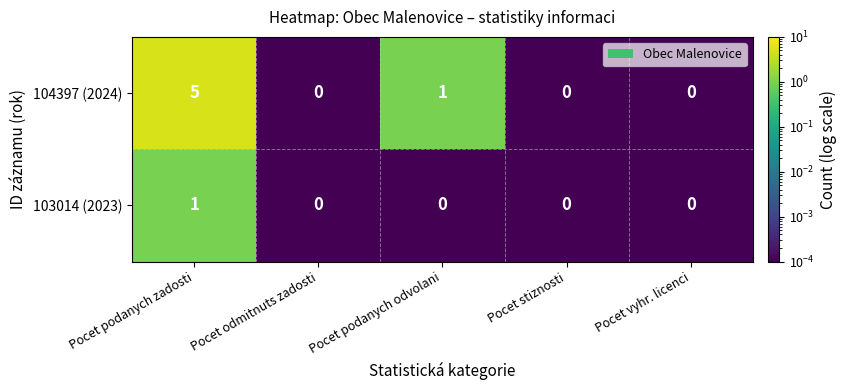

Rank the series by their average value, from highest to lowest.

104397 (2024), 103014 (2023)